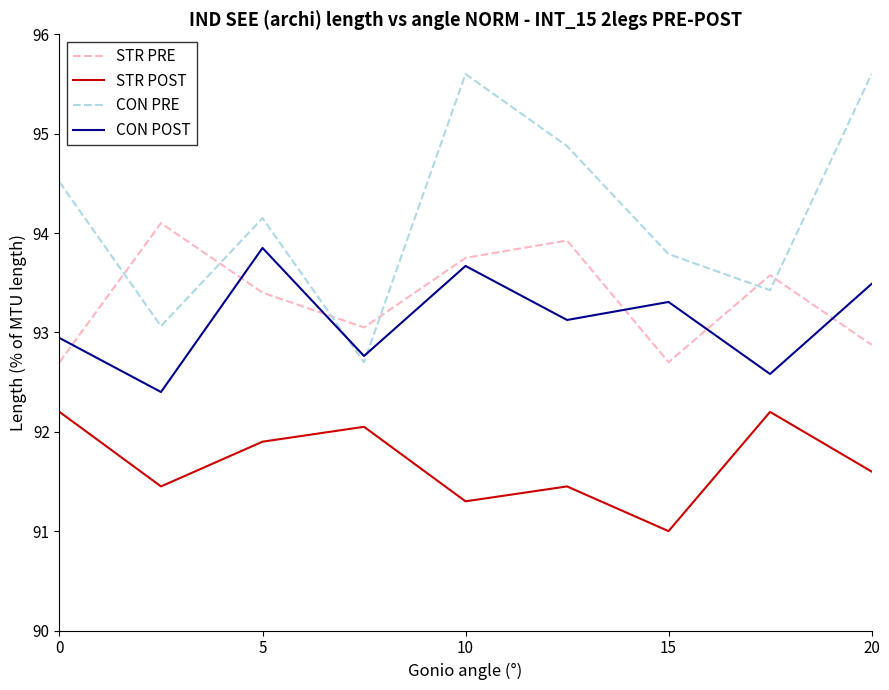

At how many categories does at least one series exceed 92?

9